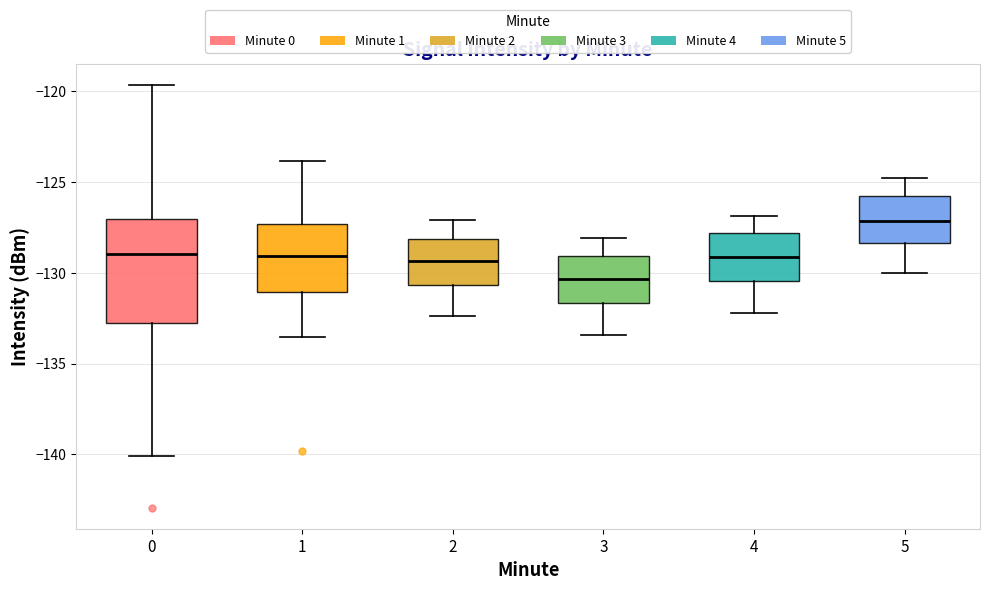

Which box's median line is the lowest?

3